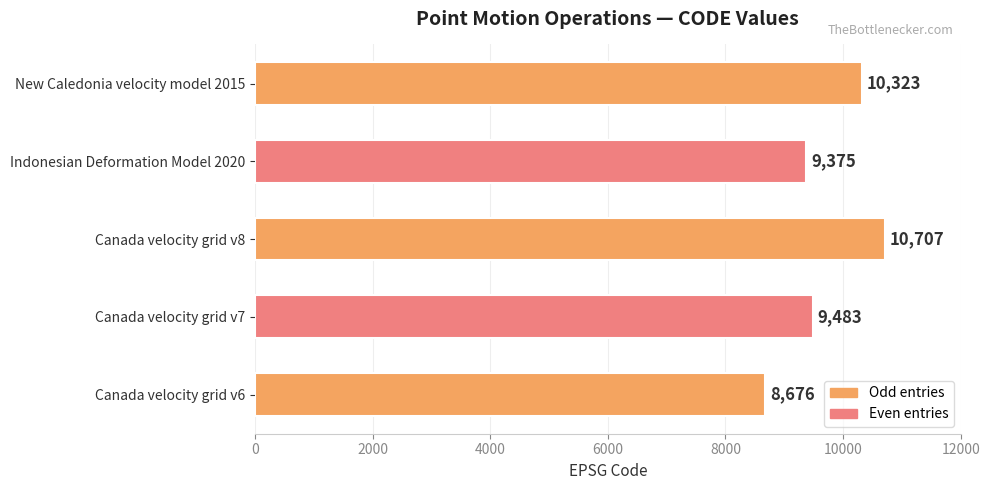

How many bars are there in total?

5